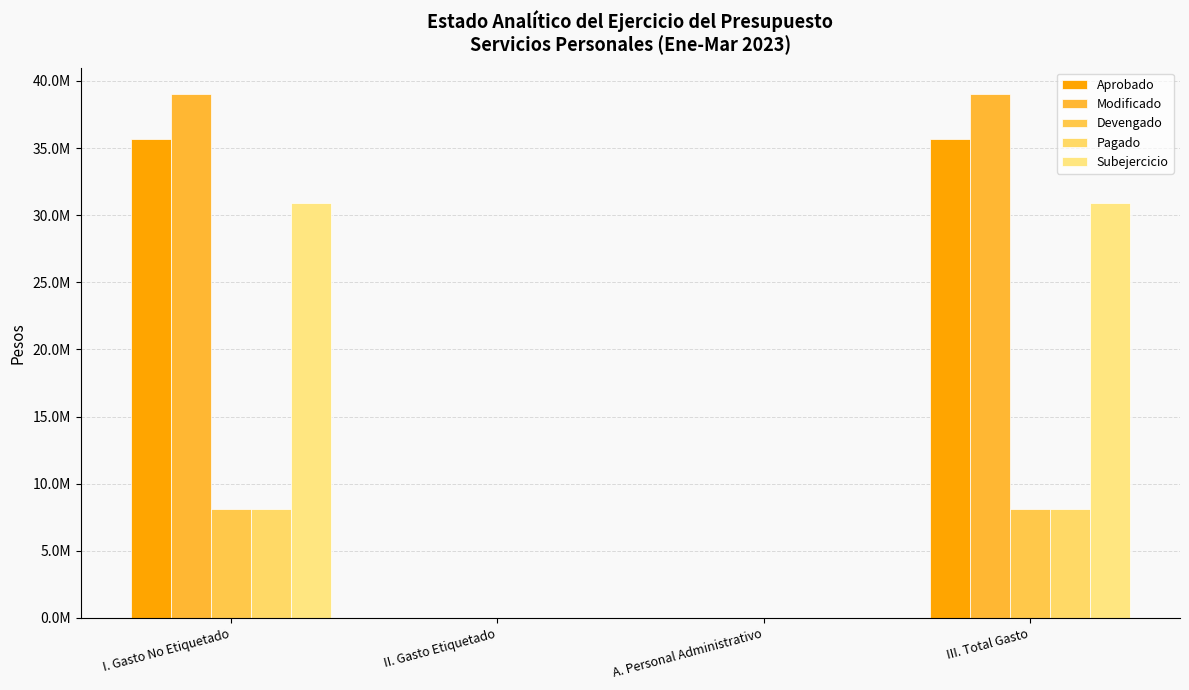

Are the bars horizontal?

No